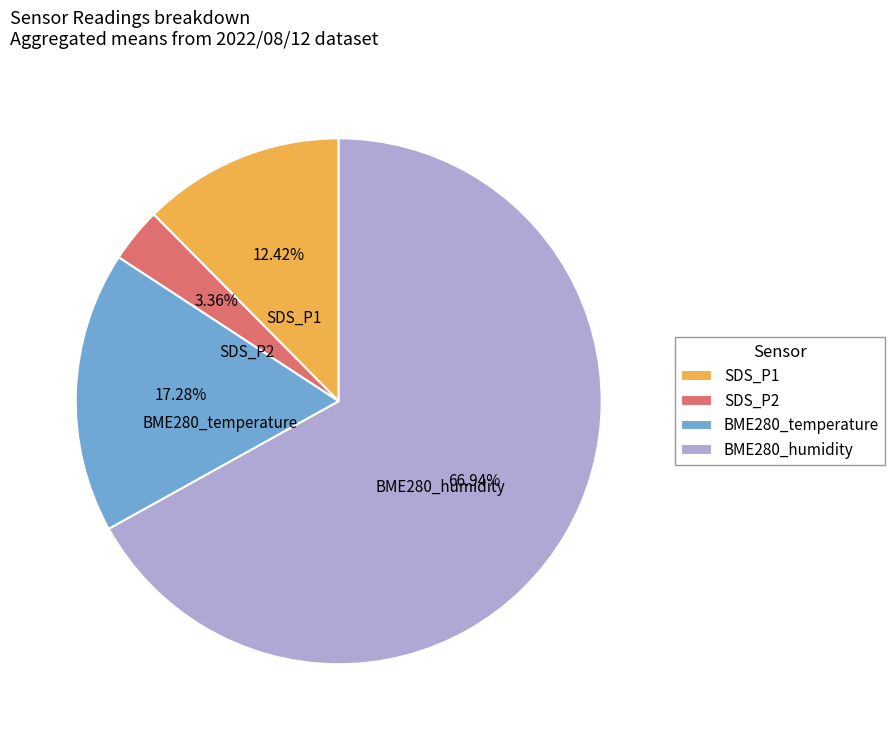

Between SDS_P2 and BME280_humidity, which is larger?

BME280_humidity